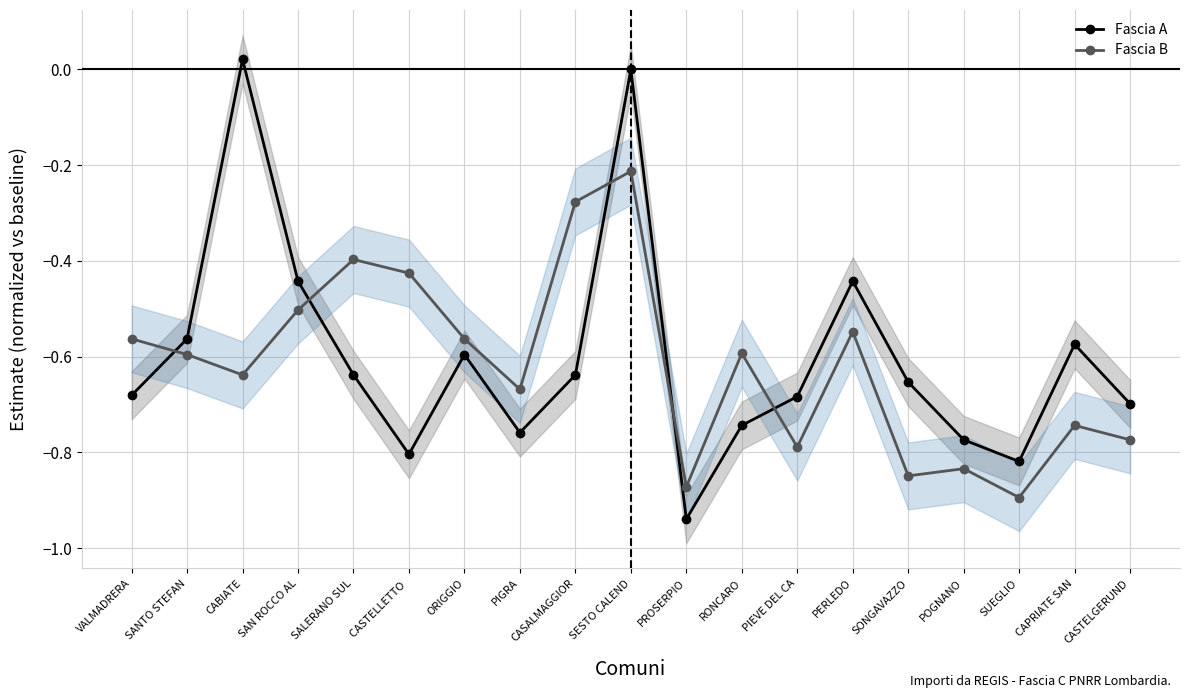

At which label is Fascia B closest to 0?

SESTO CALEND